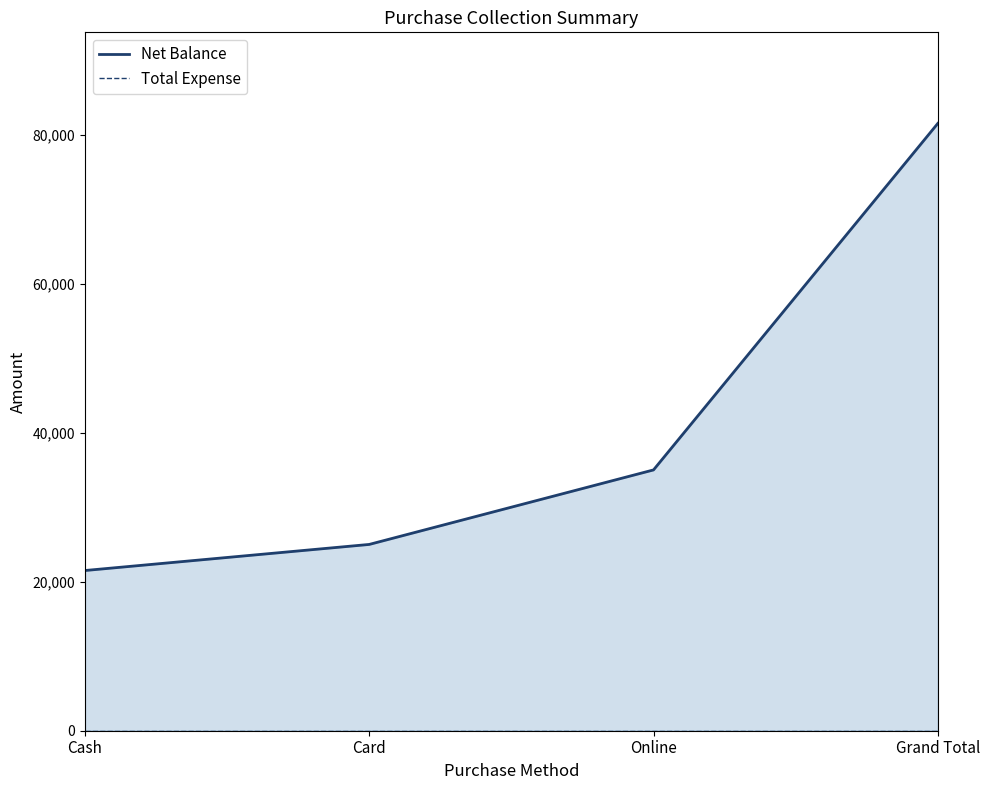

What is the value of the Net Balance point at the 4th from the left?

81500